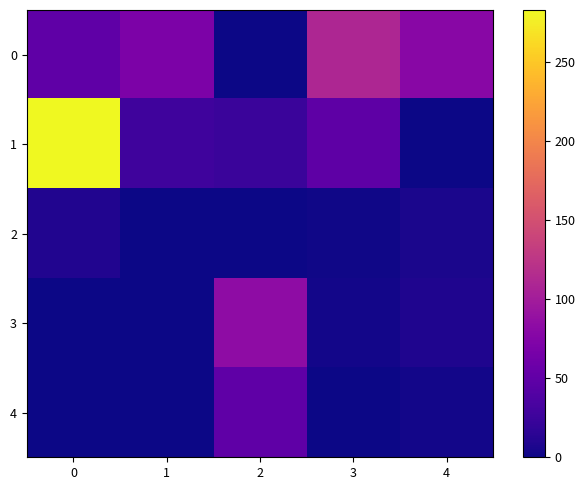

Reading left to right, transcribe all the data shown in this chart.

0: 0=49.6	1=70.3	2=0.0	3=109.5	4=78.7
1: 0=282.6	1=27.2	2=23.5	3=47.9	4=0.5
2: 0=9.5	1=1.0	2=0.8	3=1.3	4=5.8
3: 0=0.0	1=0.0	2=82.8	3=2.3	4=8.6
4: 0=0.0	1=0.0	2=49.2	3=0.0	4=2.6